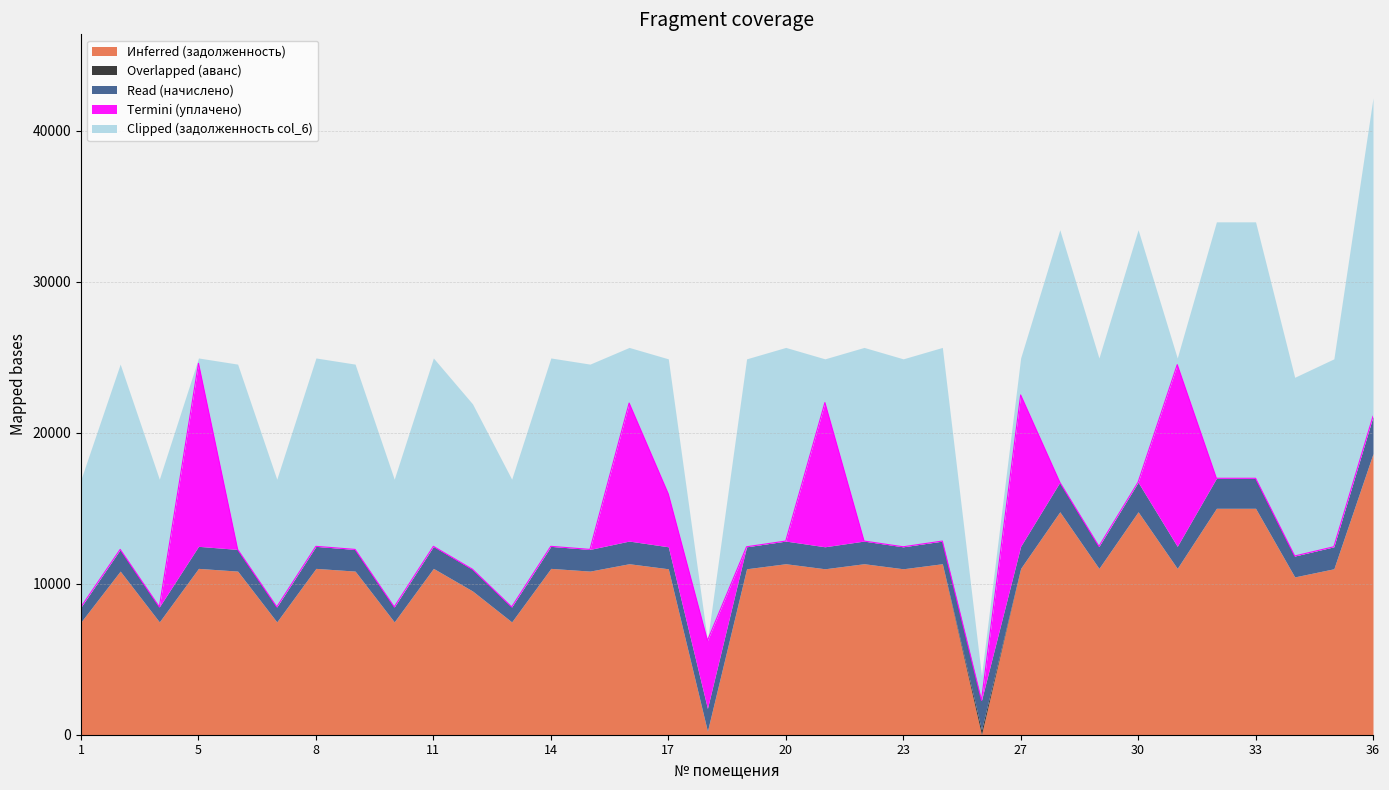

How many times do Read (начислено) and Clipped (задолженность col_6) cross each other?

8